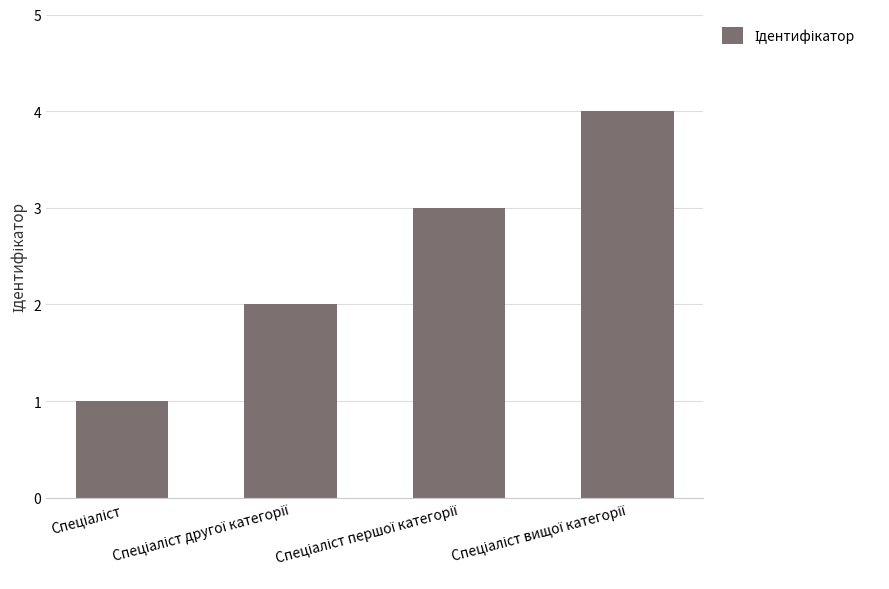

What is the maximum value shown in the chart?

4